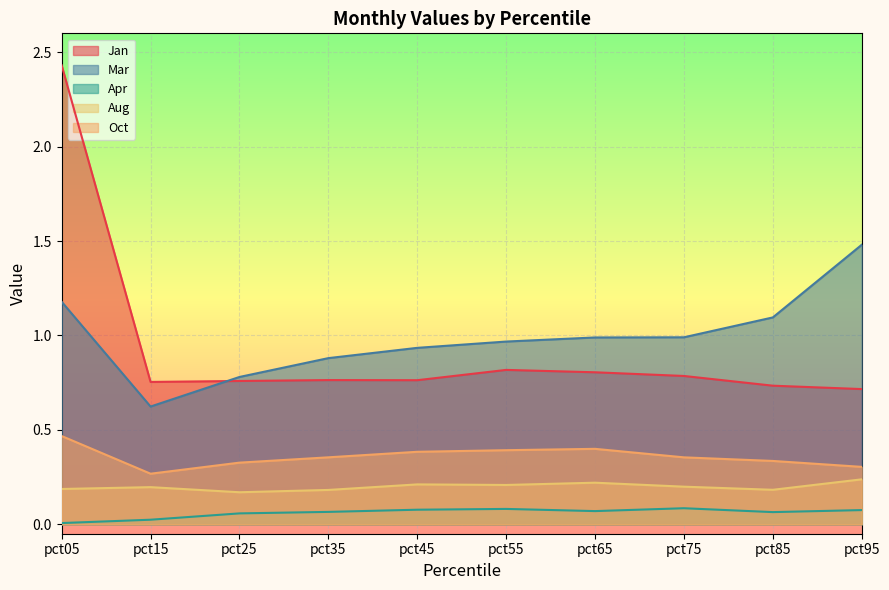

List the labels in order of Mar value, largest first.

pct95, pct05, pct85, pct75, pct65, pct55, pct45, pct35, pct25, pct15